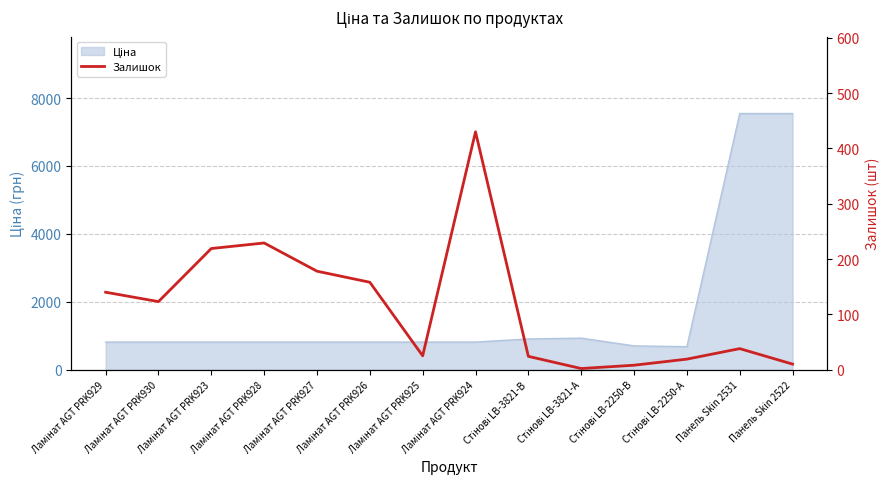

What is the sum of all values?

1603